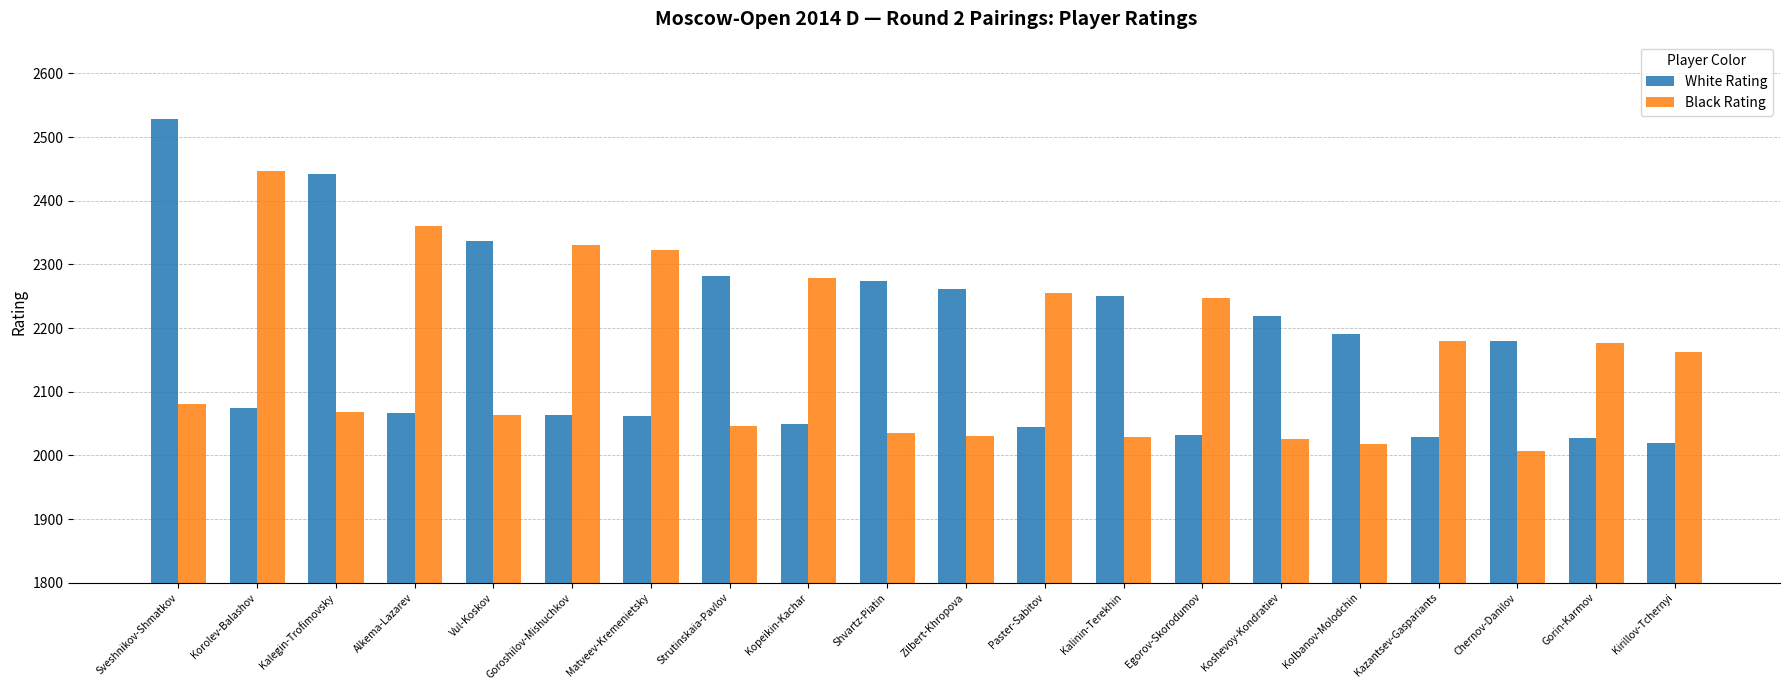

List the series in order of their peak value, highest first.

White Rating, Black Rating